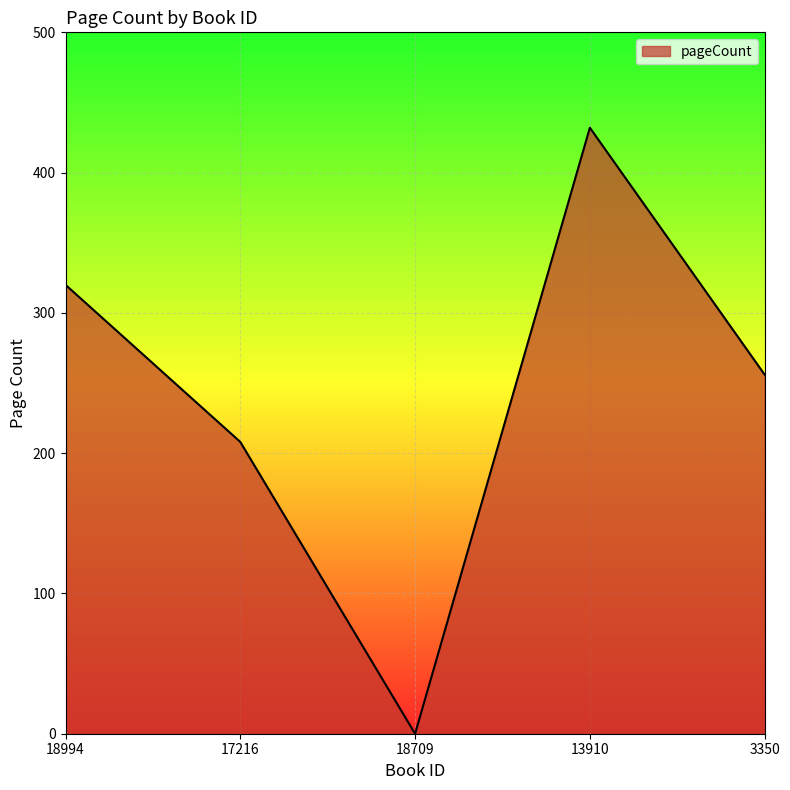

What is the greatest value displayed?

432